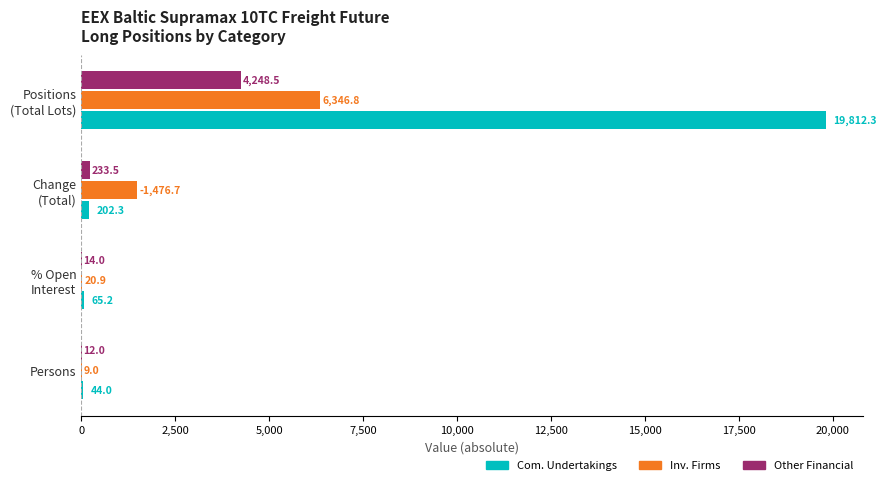

What is the greatest value displayed?

19812.3